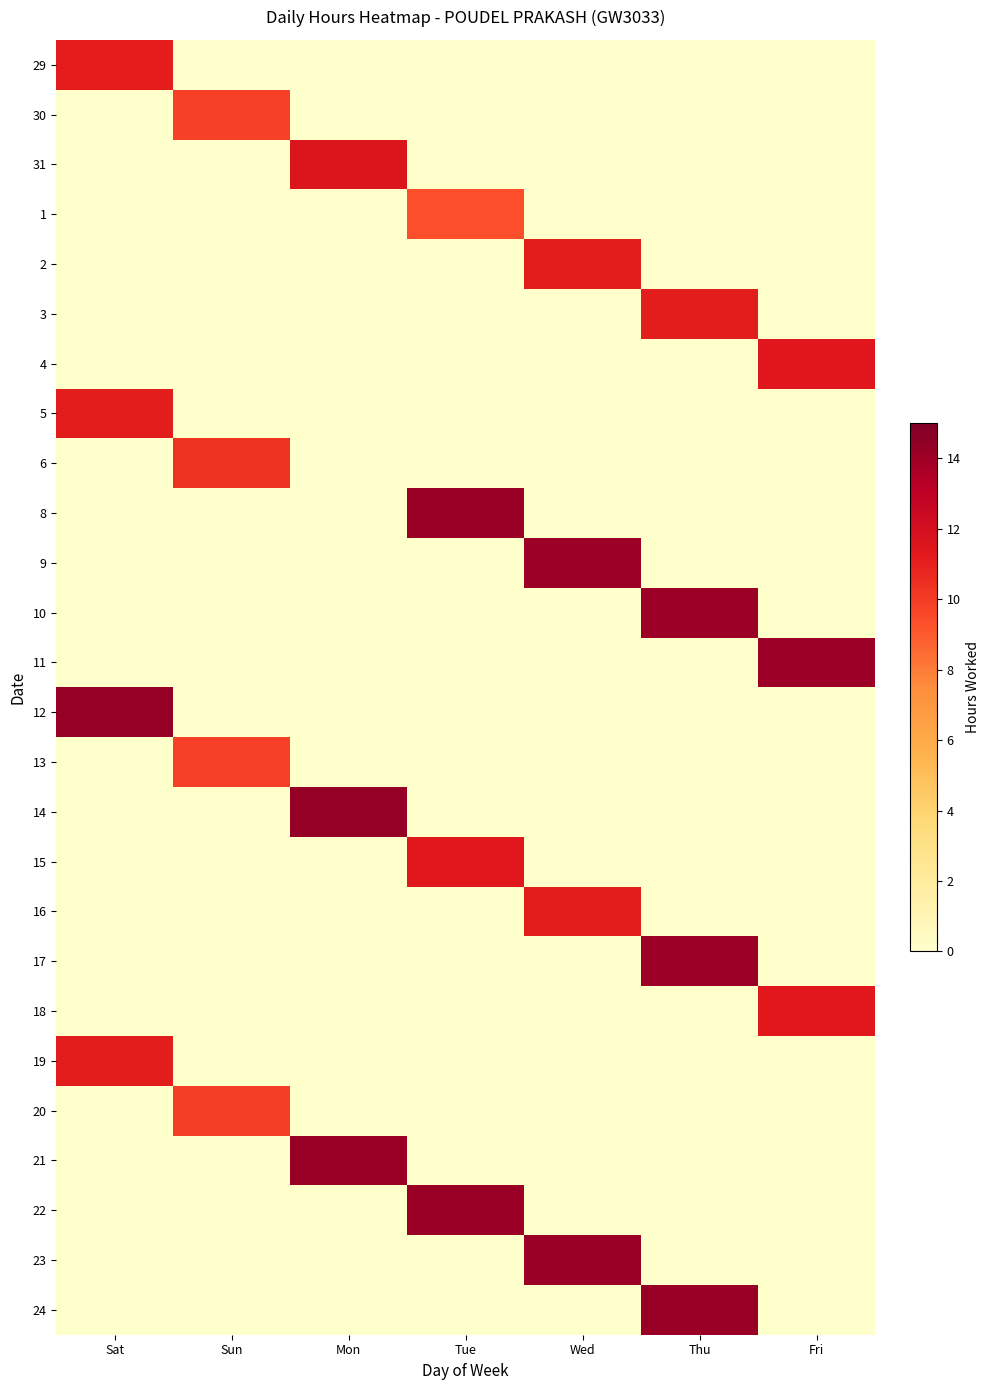

Reading left to right, list all the values displayed in this chart.

29: Sat=11.1	Sun=0.0	Mon=0.0	Tue=0.0	Wed=0.0	Thu=0.0	Fri=0.0
30: Sat=0.0	Sun=9.8	Mon=0.0	Tue=0.0	Wed=0.0	Thu=0.0	Fri=0.0
31: Sat=0.0	Sun=0.0	Mon=11.6	Tue=0.0	Wed=0.0	Thu=0.0	Fri=0.0
1: Sat=0.0	Sun=0.0	Mon=0.0	Tue=9.4	Wed=0.0	Thu=0.0	Fri=0.0
2: Sat=0.0	Sun=0.0	Mon=0.0	Tue=0.0	Wed=11.2	Thu=0.0	Fri=0.0
3: Sat=0.0	Sun=0.0	Mon=0.0	Tue=0.0	Wed=0.0	Thu=11.2	Fri=0.0
4: Sat=0.0	Sun=0.0	Mon=0.0	Tue=0.0	Wed=0.0	Thu=0.0	Fri=11.4
5: Sat=11.2	Sun=0.0	Mon=0.0	Tue=0.0	Wed=0.0	Thu=0.0	Fri=0.0
6: Sat=0.0	Sun=10.3	Mon=0.0	Tue=0.0	Wed=0.0	Thu=0.0	Fri=0.0
8: Sat=0.0	Sun=0.0	Mon=0.0	Tue=14.2	Wed=0.0	Thu=0.0	Fri=0.0
9: Sat=0.0	Sun=0.0	Mon=0.0	Tue=0.0	Wed=14.1	Thu=0.0	Fri=0.0
10: Sat=0.0	Sun=0.0	Mon=0.0	Tue=0.0	Wed=0.0	Thu=14.1	Fri=0.0
11: Sat=0.0	Sun=0.0	Mon=0.0	Tue=0.0	Wed=0.0	Thu=0.0	Fri=14.1
12: Sat=14.2	Sun=0.0	Mon=0.0	Tue=0.0	Wed=0.0	Thu=0.0	Fri=0.0
13: Sat=0.0	Sun=9.9	Mon=0.0	Tue=0.0	Wed=0.0	Thu=0.0	Fri=0.0
14: Sat=0.0	Sun=0.0	Mon=14.3	Tue=0.0	Wed=0.0	Thu=0.0	Fri=0.0
15: Sat=0.0	Sun=0.0	Mon=0.0	Tue=11.3	Wed=0.0	Thu=0.0	Fri=0.0
16: Sat=0.0	Sun=0.0	Mon=0.0	Tue=0.0	Wed=11.1	Thu=0.0	Fri=0.0
17: Sat=0.0	Sun=0.0	Mon=0.0	Tue=0.0	Wed=0.0	Thu=14.1	Fri=0.0
18: Sat=0.0	Sun=0.0	Mon=0.0	Tue=0.0	Wed=0.0	Thu=0.0	Fri=11.4
19: Sat=11.1	Sun=0.0	Mon=0.0	Tue=0.0	Wed=0.0	Thu=0.0	Fri=0.0
20: Sat=0.0	Sun=9.9	Mon=0.0	Tue=0.0	Wed=0.0	Thu=0.0	Fri=0.0
21: Sat=0.0	Sun=0.0	Mon=14.2	Tue=0.0	Wed=0.0	Thu=0.0	Fri=0.0
22: Sat=0.0	Sun=0.0	Mon=0.0	Tue=14.2	Wed=0.0	Thu=0.0	Fri=0.0
23: Sat=0.0	Sun=0.0	Mon=0.0	Tue=0.0	Wed=14.2	Thu=0.0	Fri=0.0
24: Sat=0.0	Sun=0.0	Mon=0.0	Tue=0.0	Wed=0.0	Thu=14.2	Fri=0.0